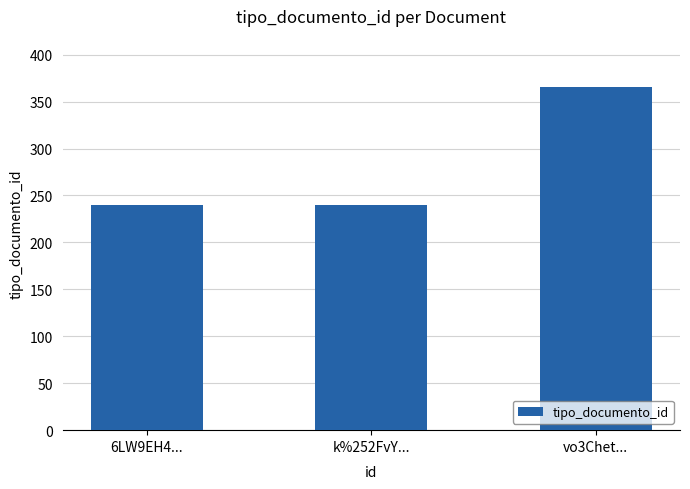

Is it true that the value at vo3Chet... is 179?

False